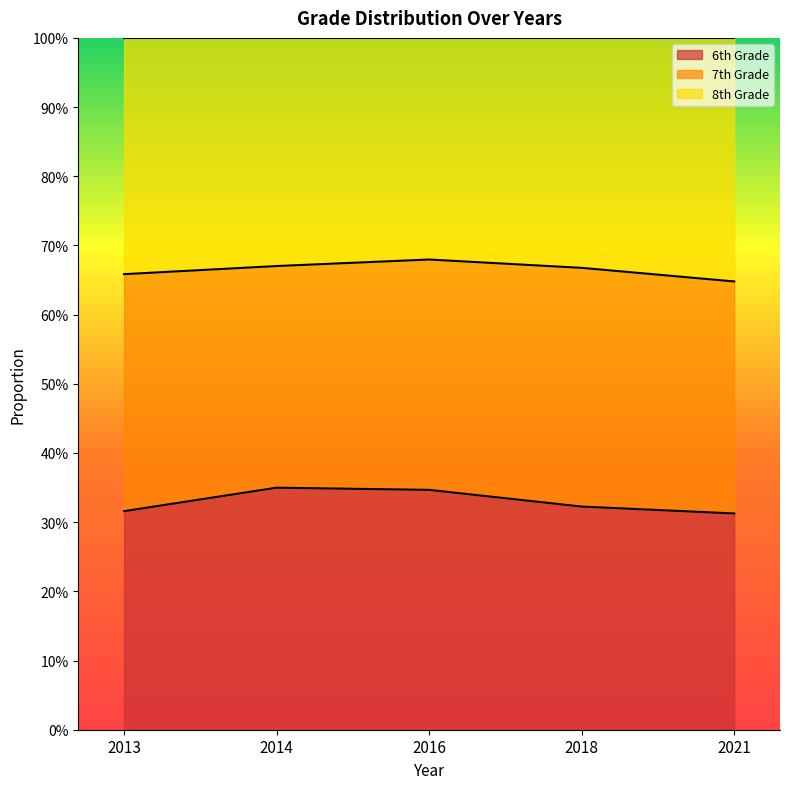

What are all the series names shown in the legend?

6th Grade, 7th Grade, 8th Grade